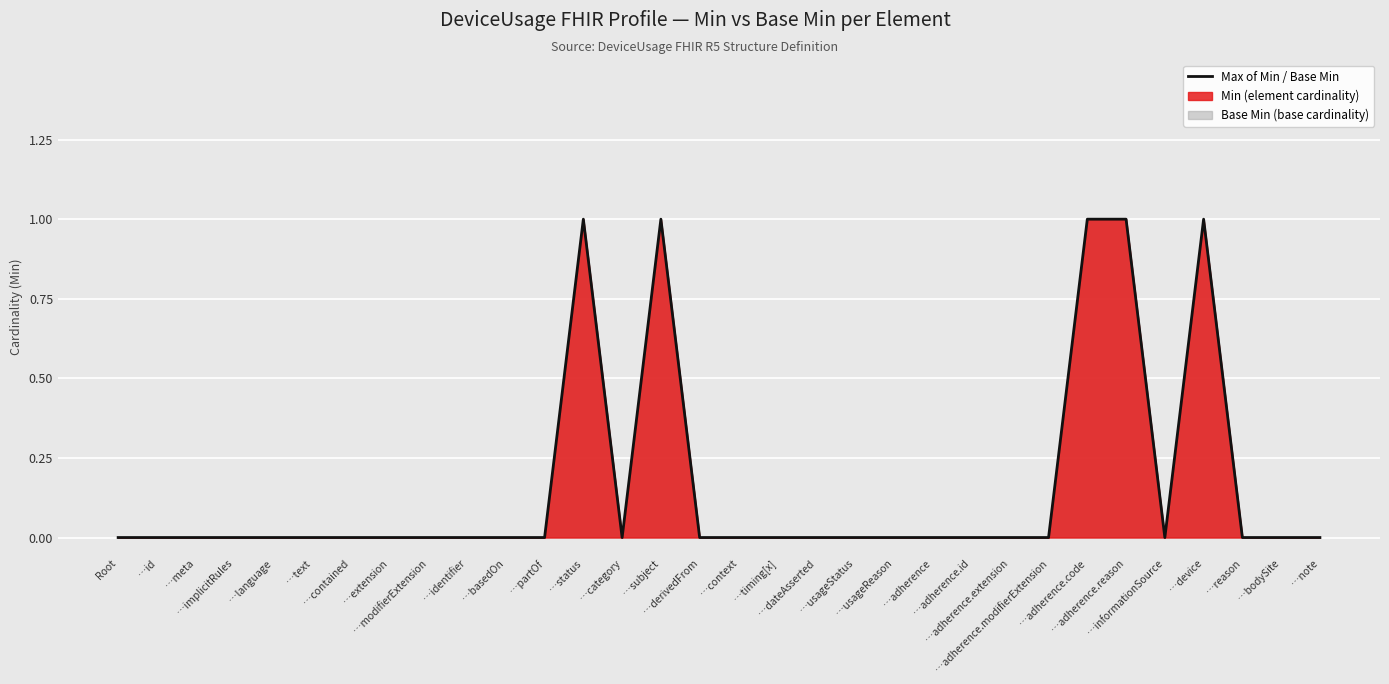

How many lines are shown in the chart?

1